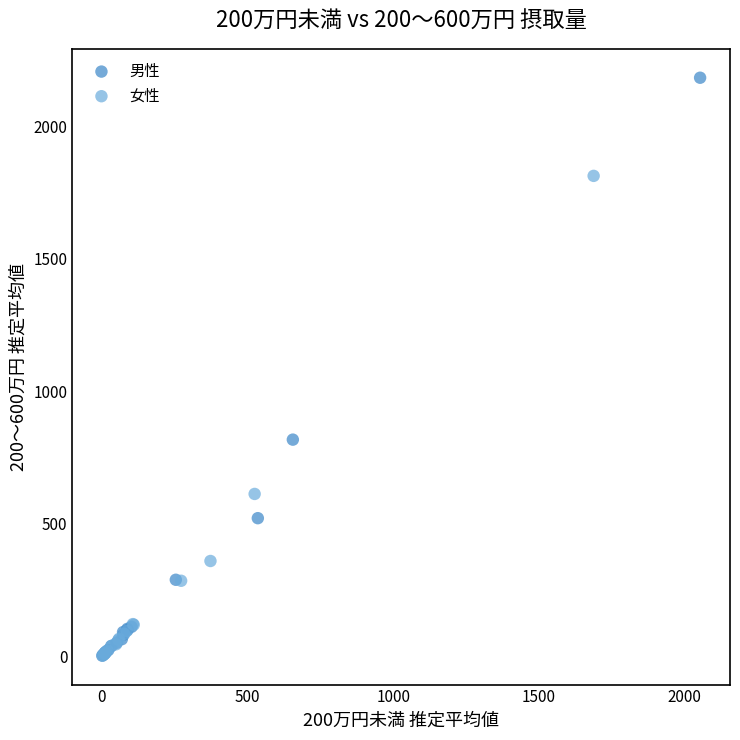

What are all the series names shown in the legend?

男性, 女性